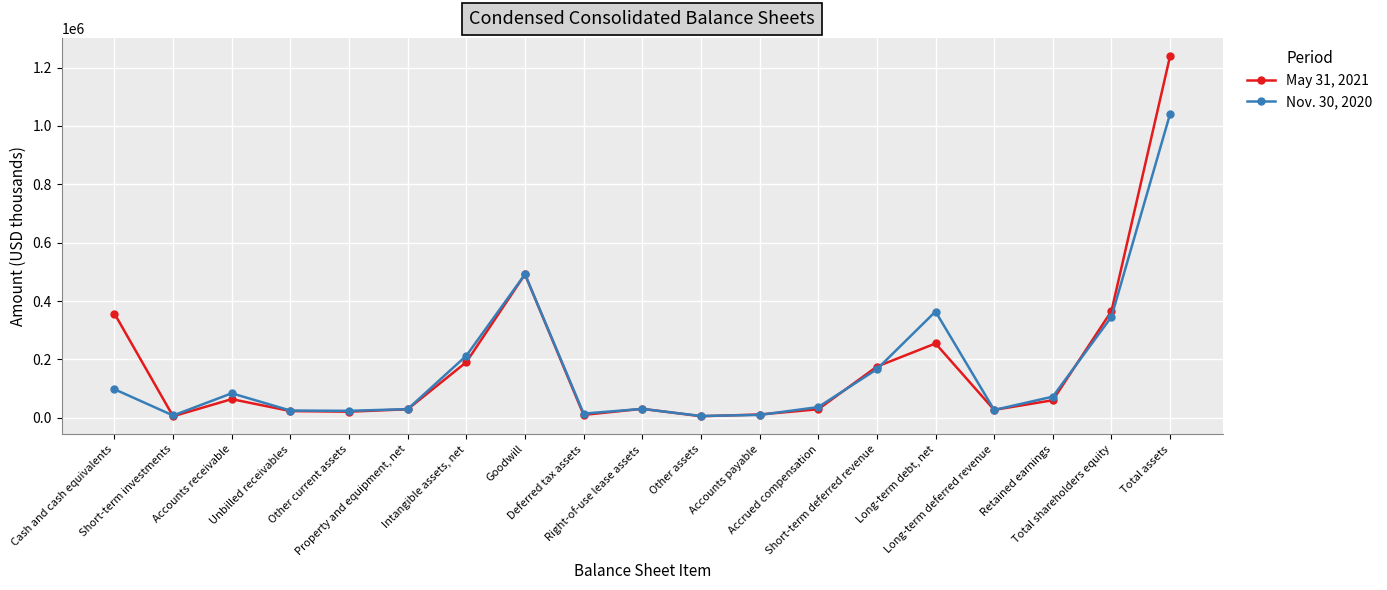

True or false: Nov. 30, 2020 has more than 2 points higher than both neighbors.

True